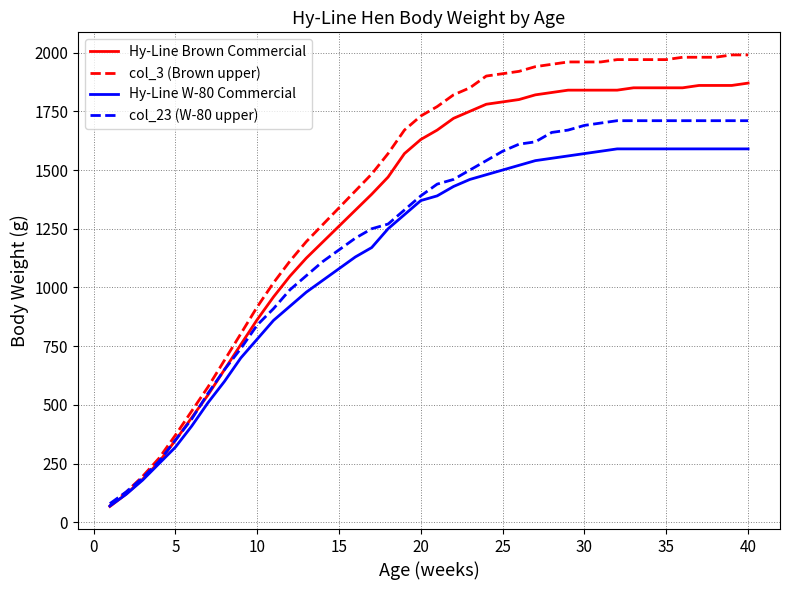

How many intersections are there between Hy-Line W-80 Commercial and Hy-Line Brown Commercial?

1